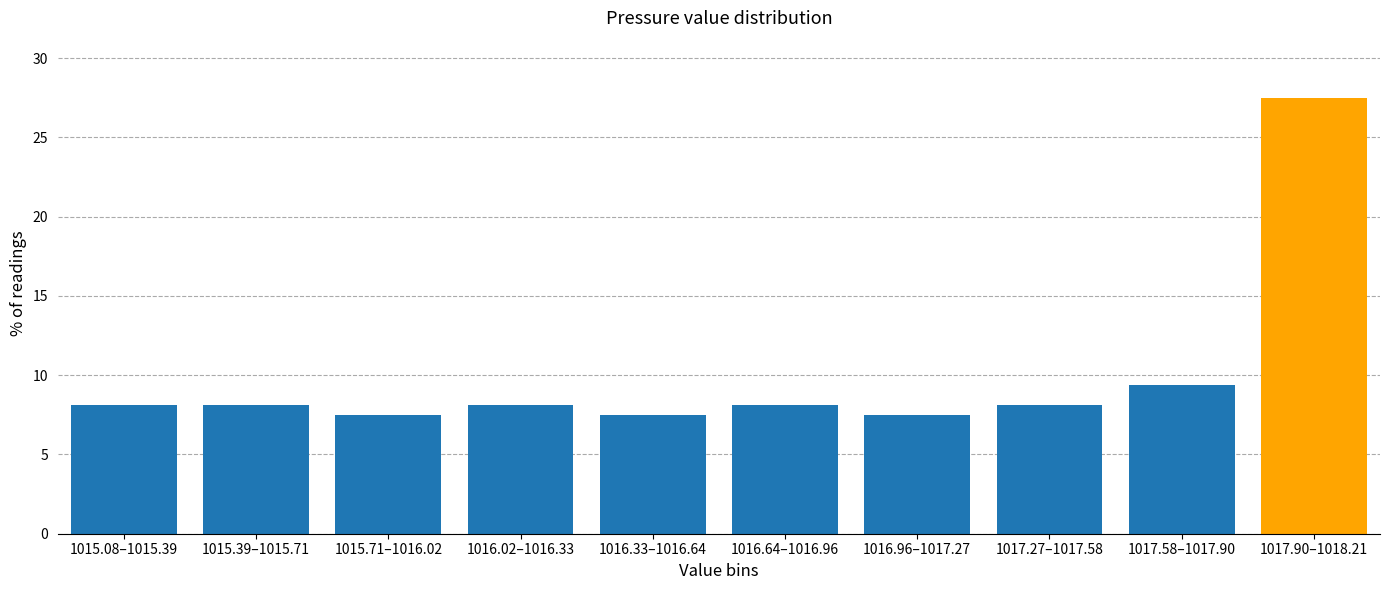

Reading right to left, list all the values displayed in this chart.

27.5	9.4	8.1	7.5	8.1	7.5	8.1	7.5	8.1	8.1